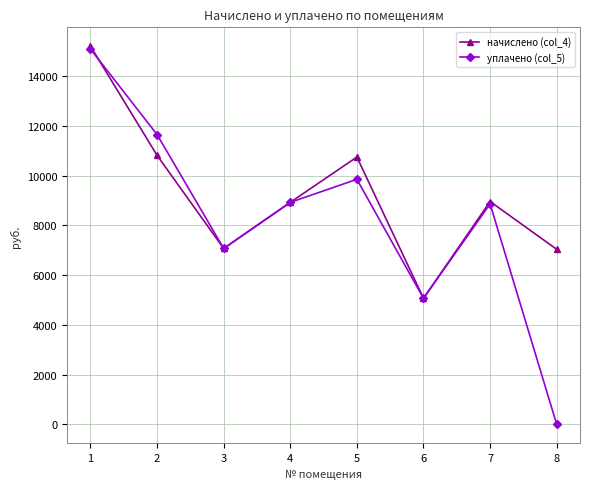

Which series has the largest range (max minus min)?

уплачено (col_5)